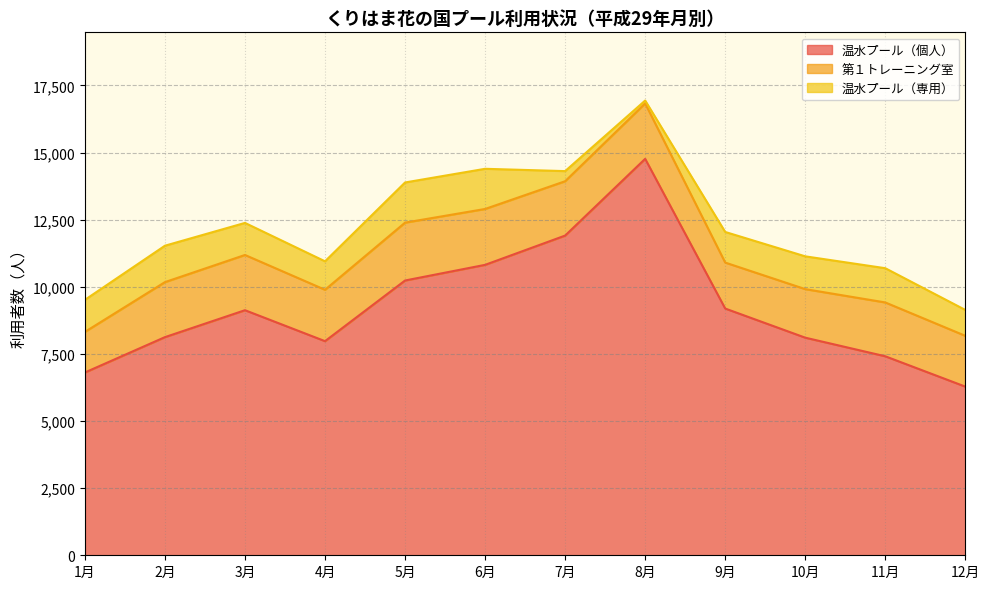

True or false: 第１トレーニング室 and 温水プール（専用） intersect in this chart.

False